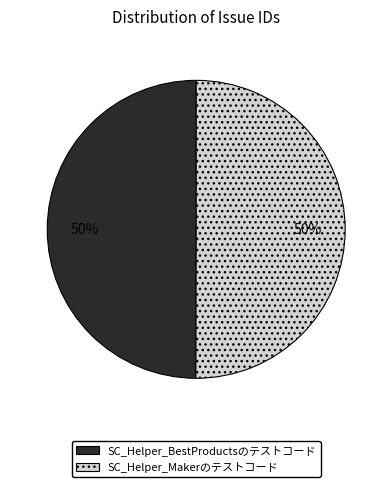

Is the sum of SC_Helper_BestProductsのテストコード and SC_Helper_Makerのテストコード greater than half?

Yes